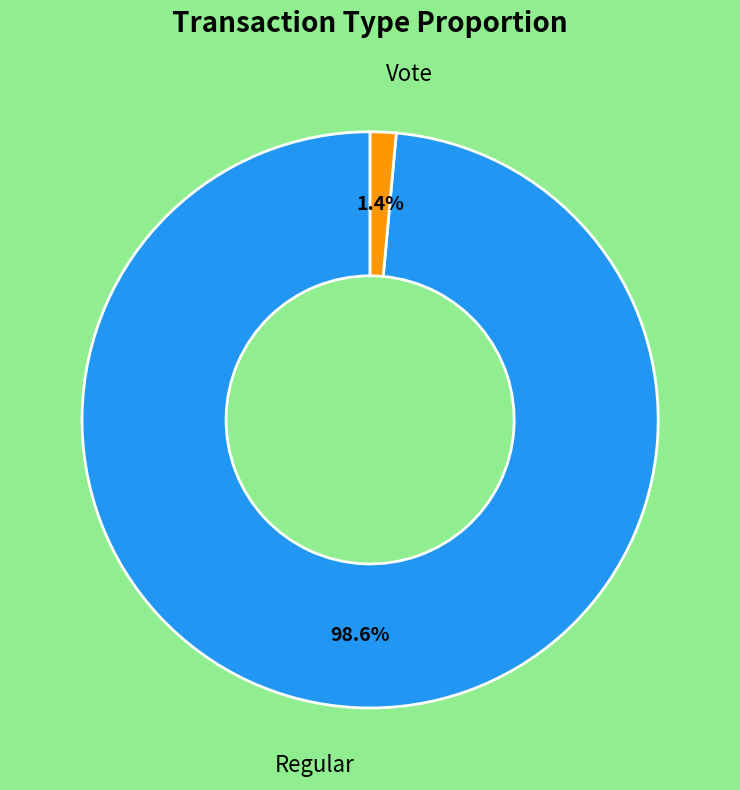

Does any single category account for the majority?

Yes